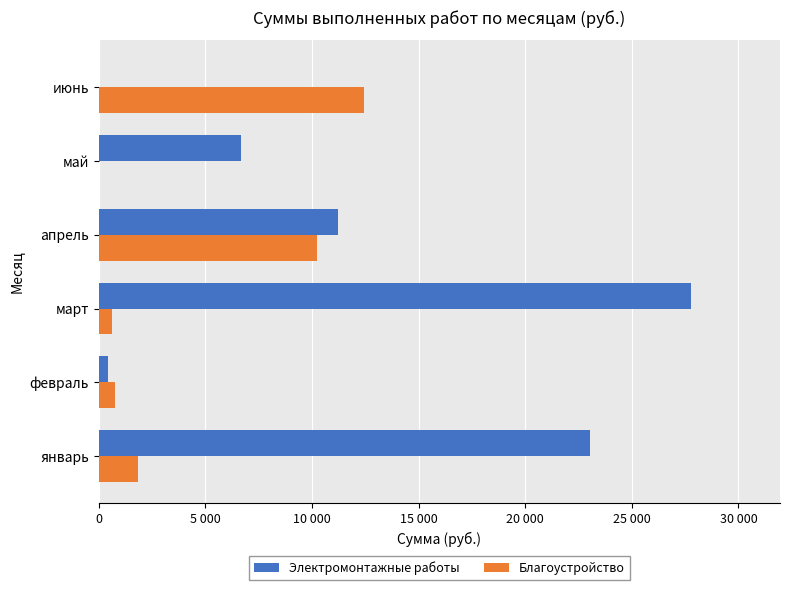

What are all the series names shown in the legend?

Электромонтажные работы, Благоустройство